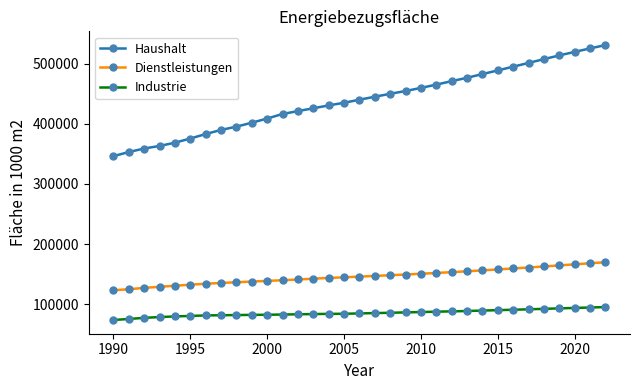

What is the value of the Industrie point at the 2nd from the left?

75130